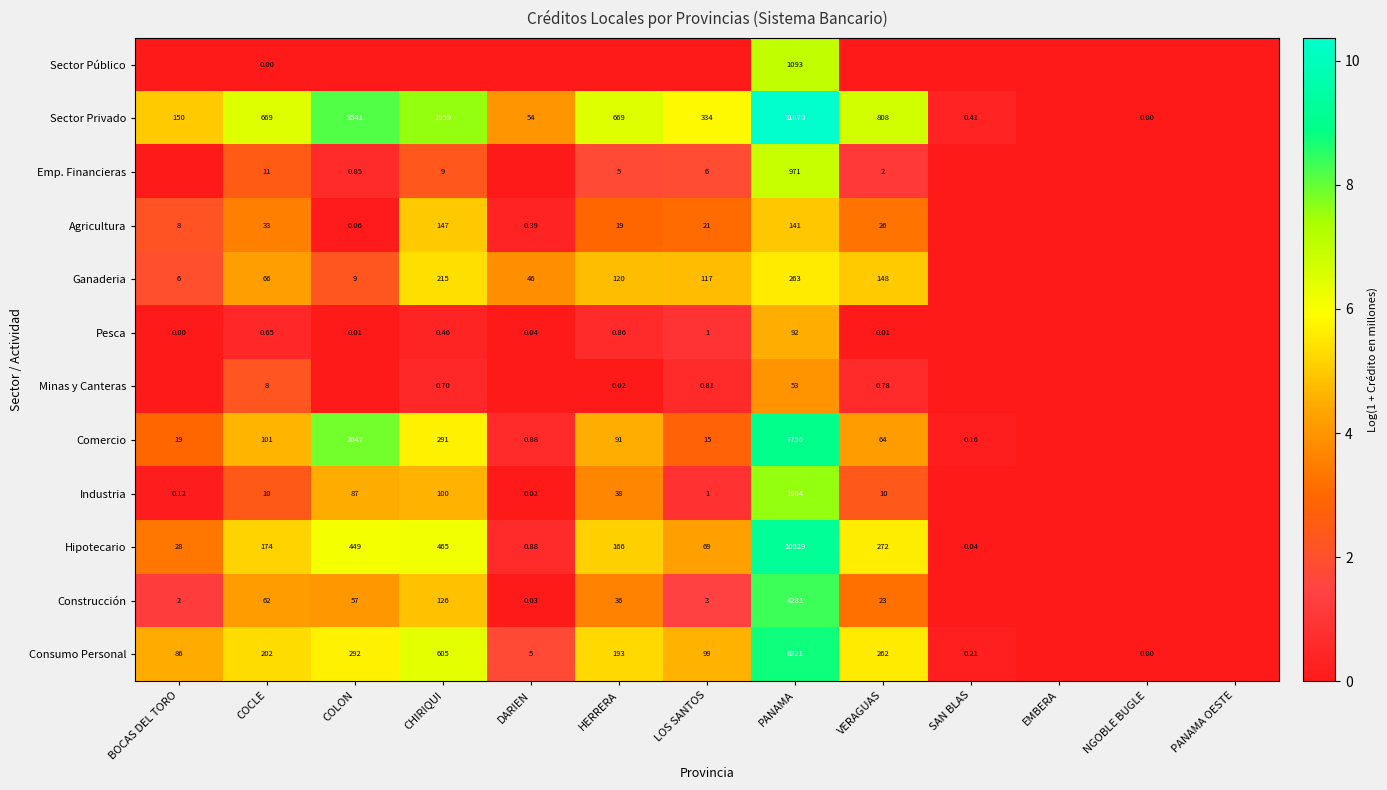

Is the value of Industria at LOS SANTOS greater than the value of Agricultura at BOCAS DEL TORO?

No